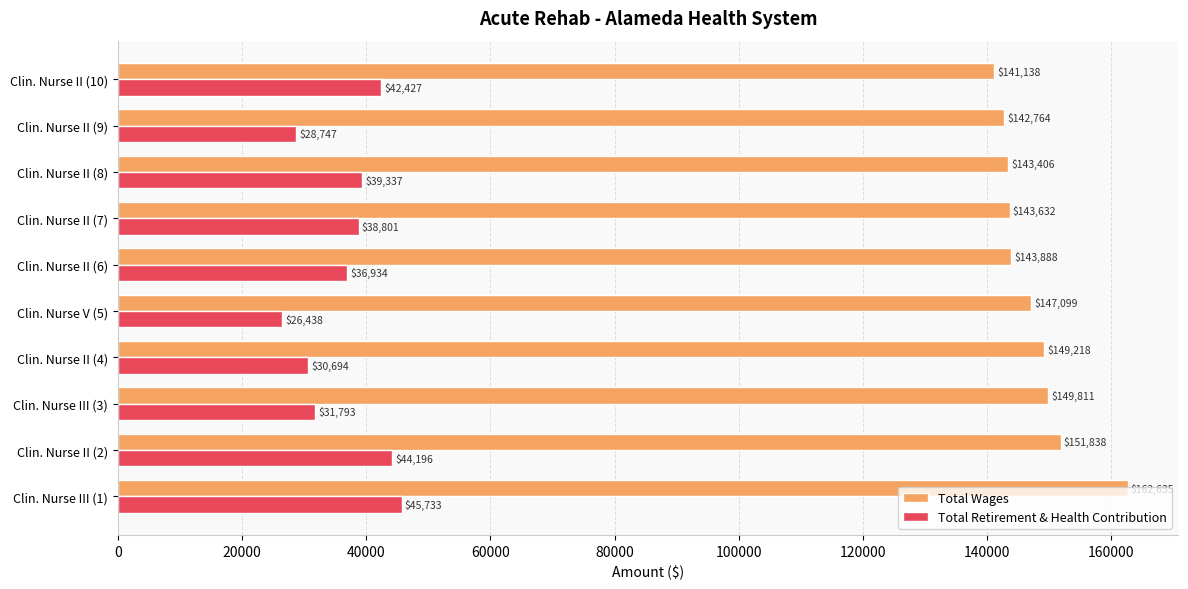

True or false: Total Wages has a value of 186722 at Clin. Nurse II (7).

False